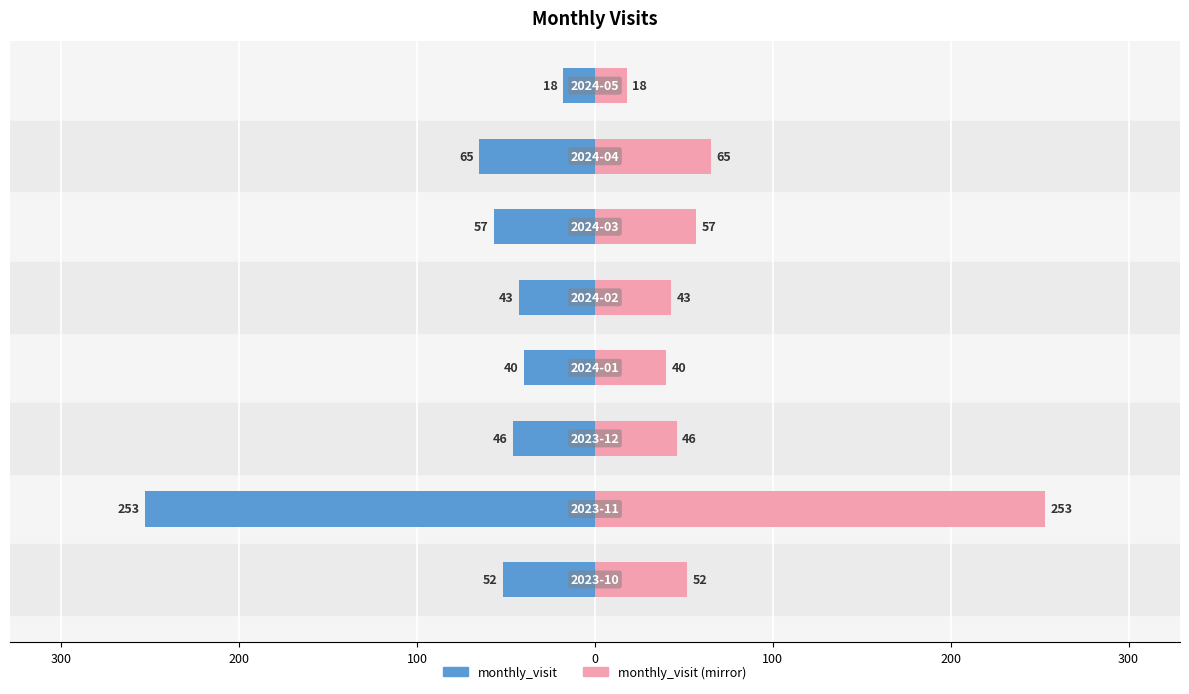

How many values exceed 52?

3